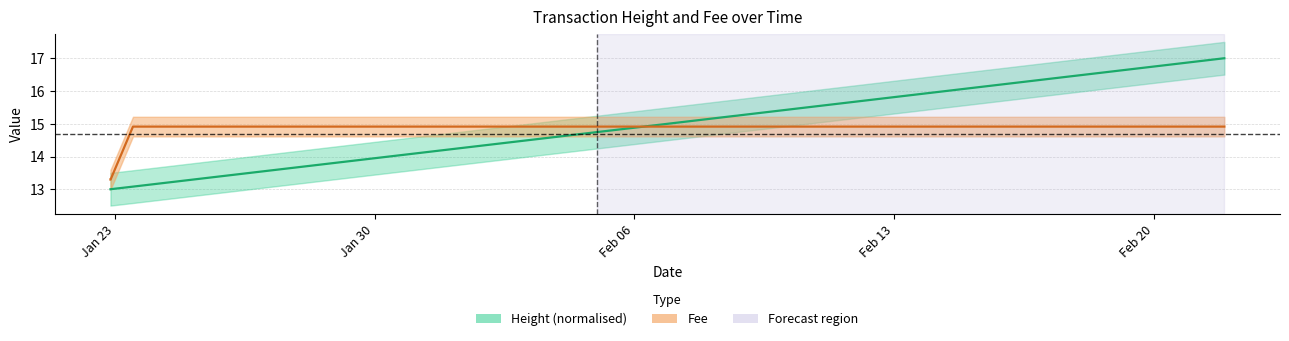

At which label does Height reach its peak?

2019-02-21 21:38:37